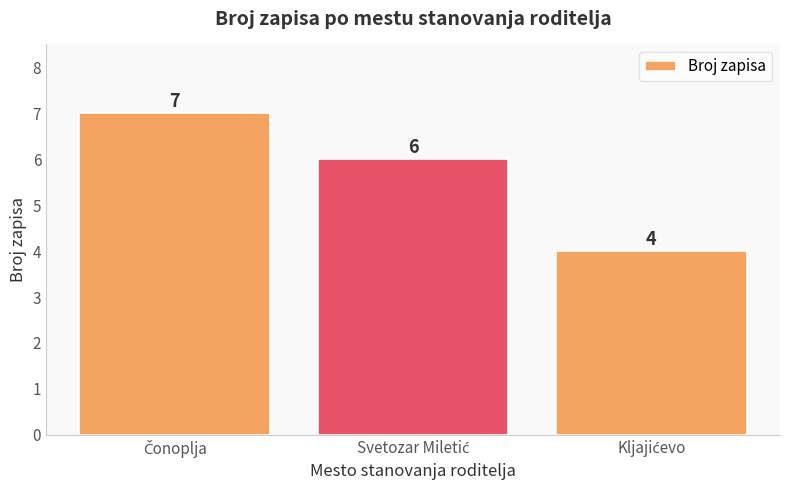

How many data points are less than 6?

1